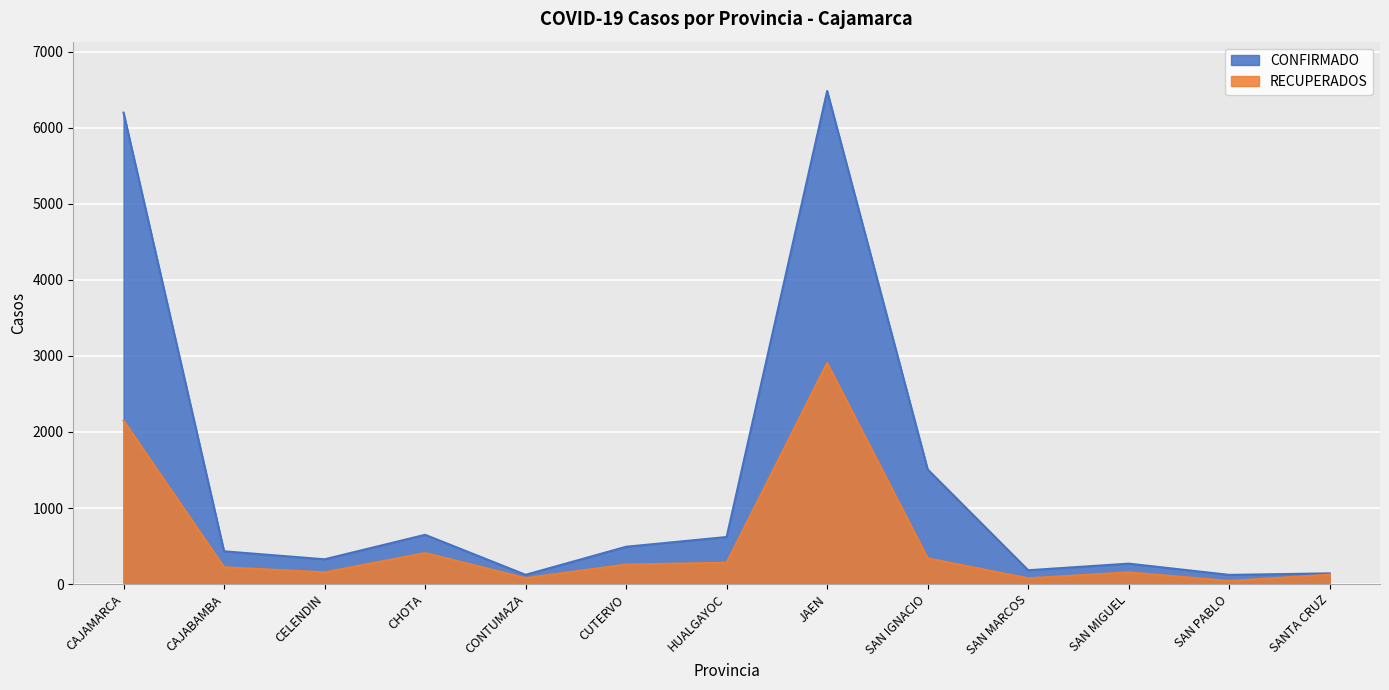

What is the label of the 10th point from the left?

SAN MARCOS